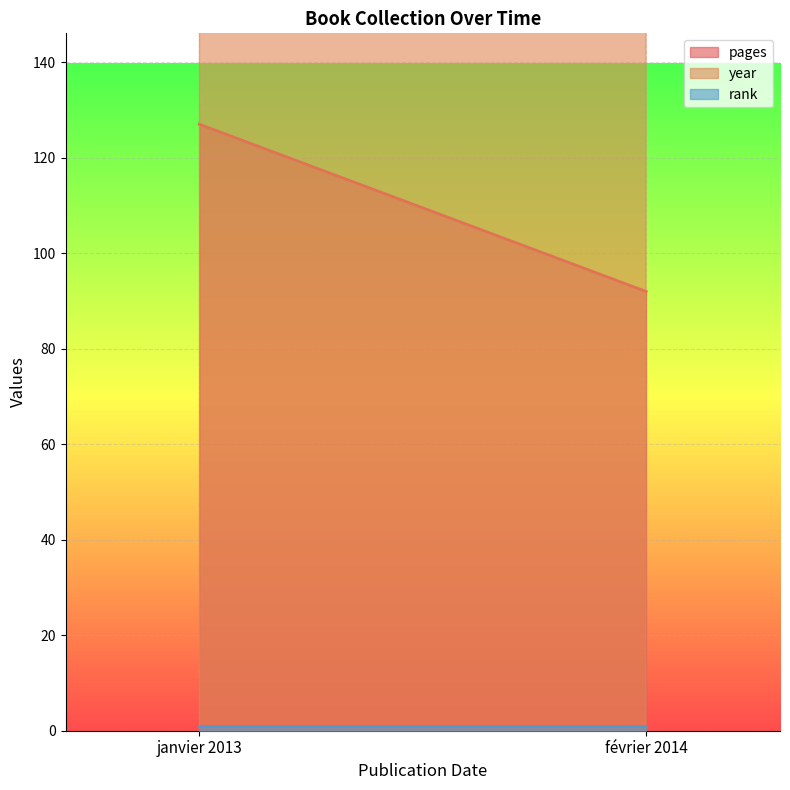

How many values in the pages series are below 127?

1